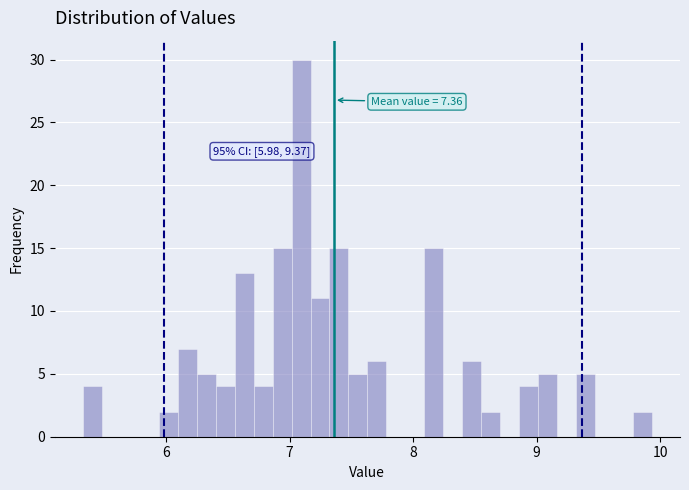

Read against the x-axis, roughly where is the centre of the tallest bar?

7.1